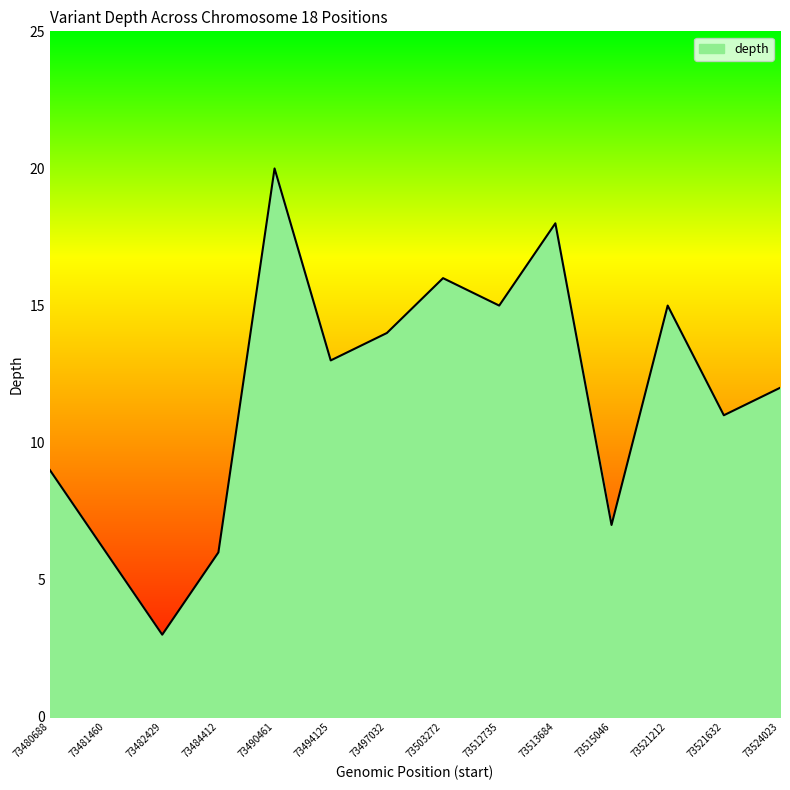

The chart shows a value of 13 at 73494125. True or false?

True